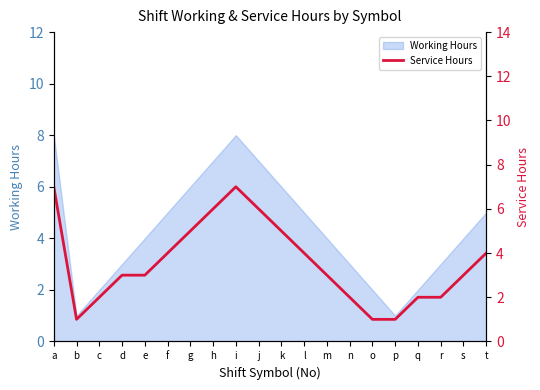

Which category has the highest value across all series?

a